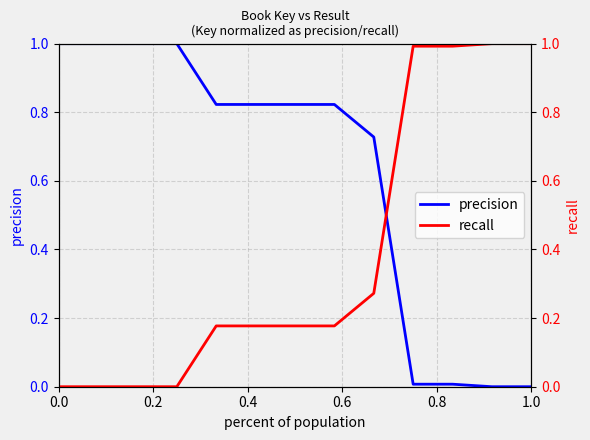

The precision series shows 1.0 at 0.0. True or false?

True